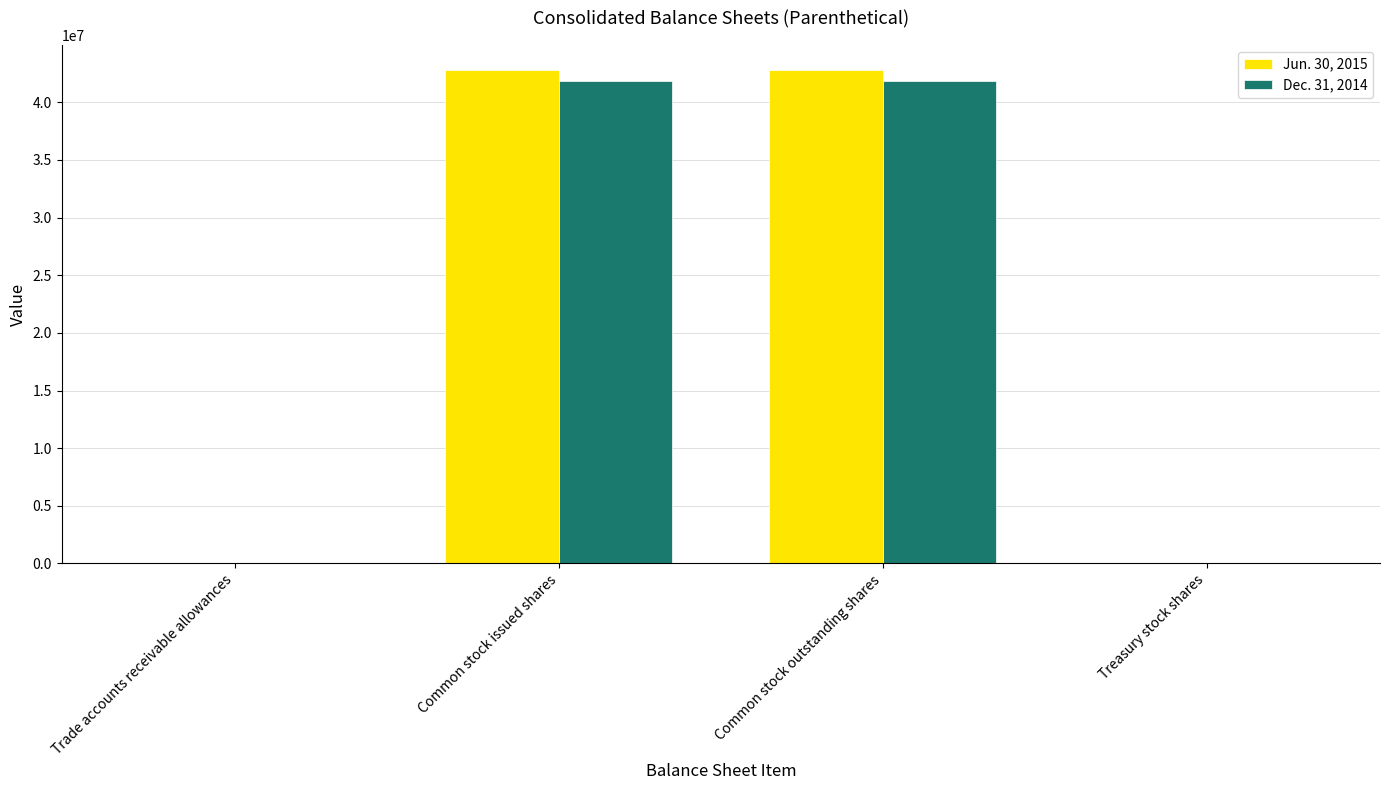

What is the total value across all series at Common stock outstanding shares?

84713656